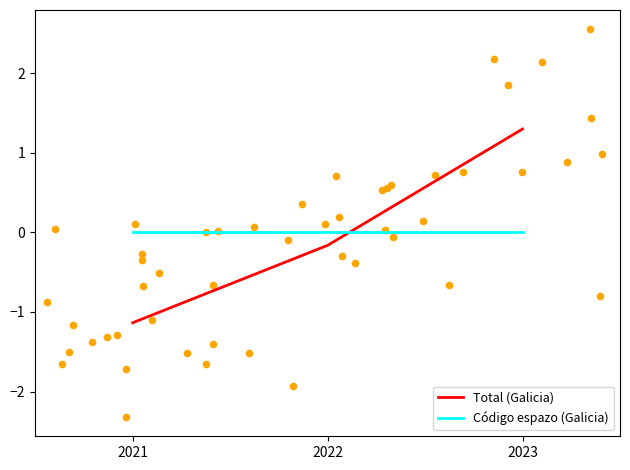

What are all the series names shown in the legend?

Total (Galicia), Código espazo (Galicia)